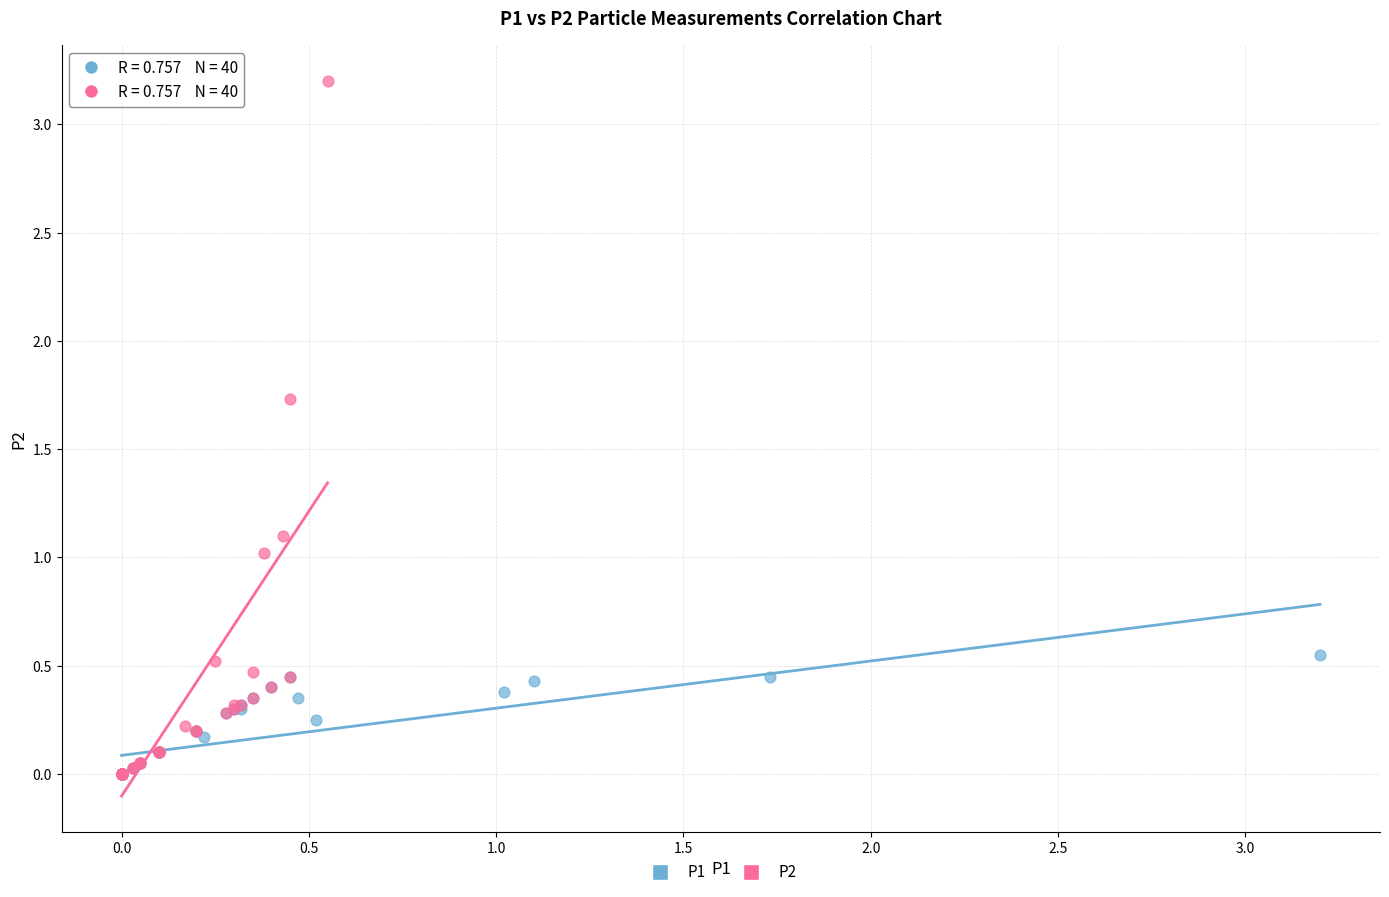

Which series has the widest spread of Y values?

P2